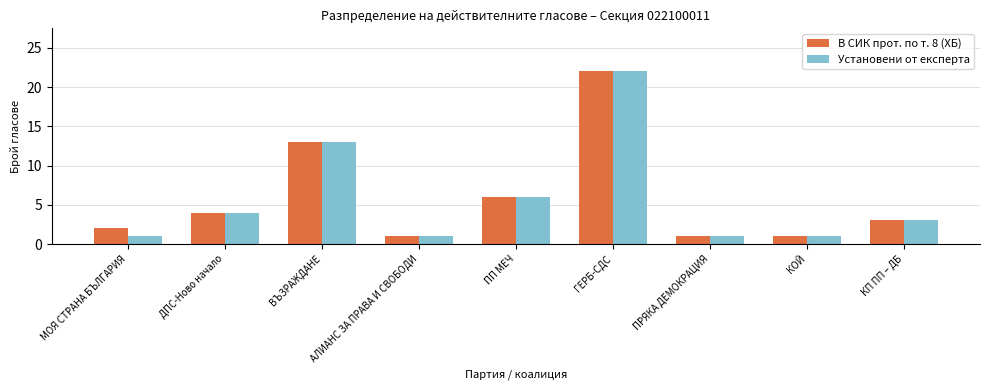

What position from the right is ВЪЗРАЖДАНЕ?

7